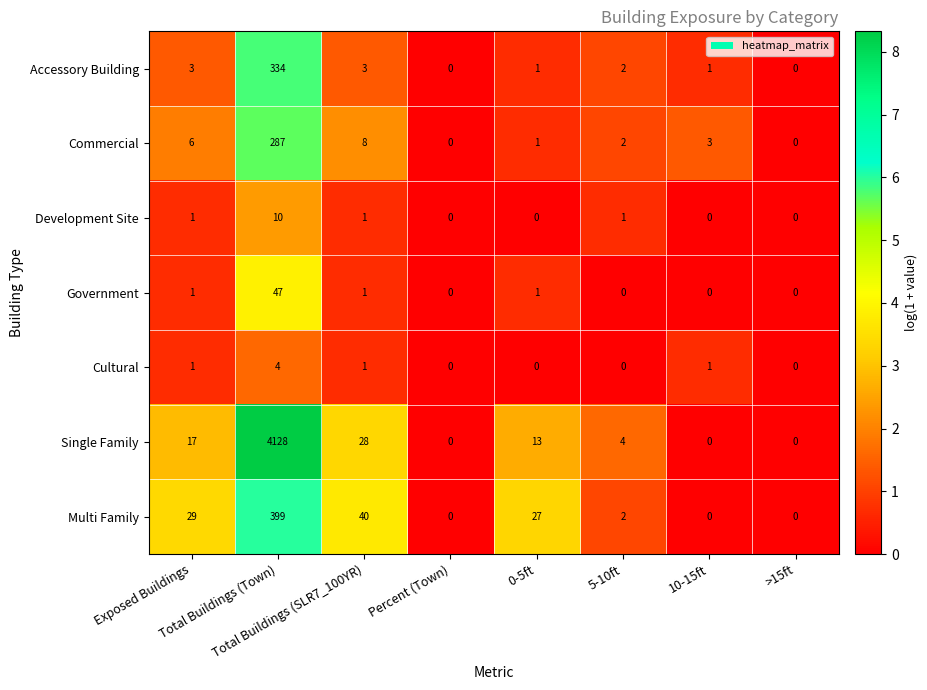

Which series has the largest total across all categories?

Single Family